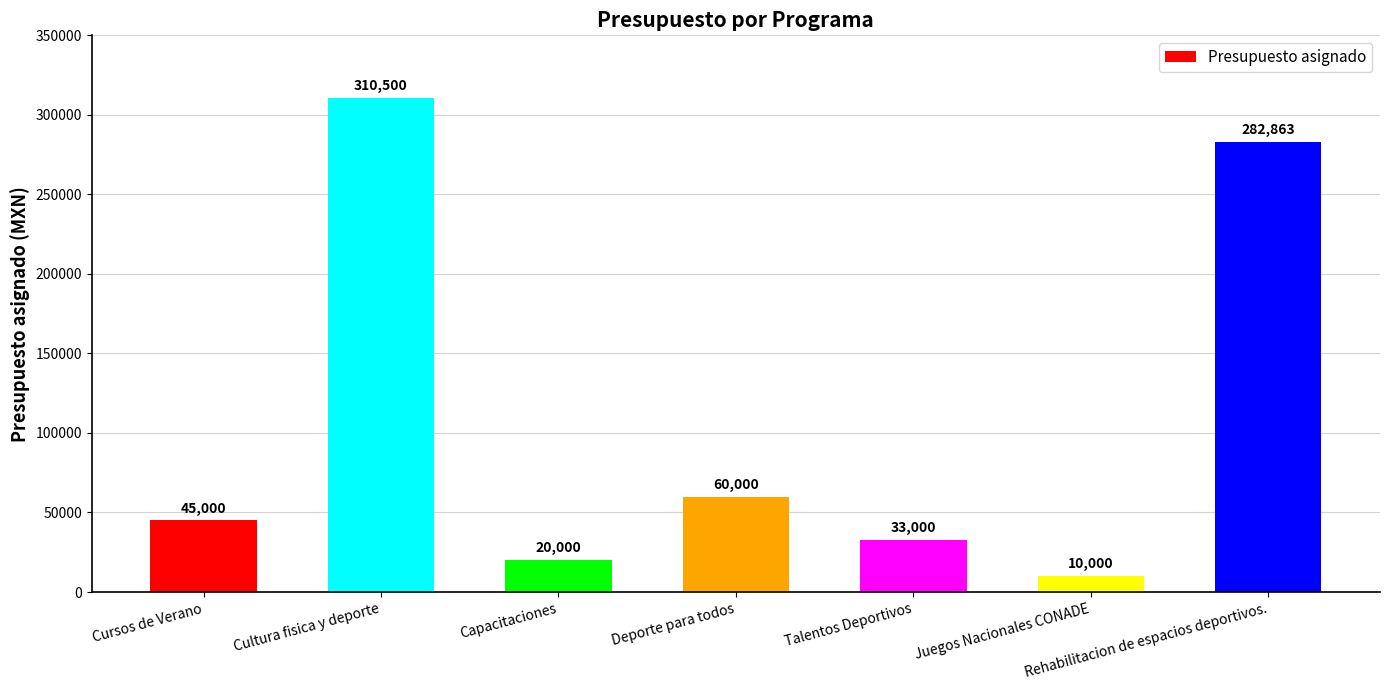

At which label is the value closest to 160250?

Deporte para todos